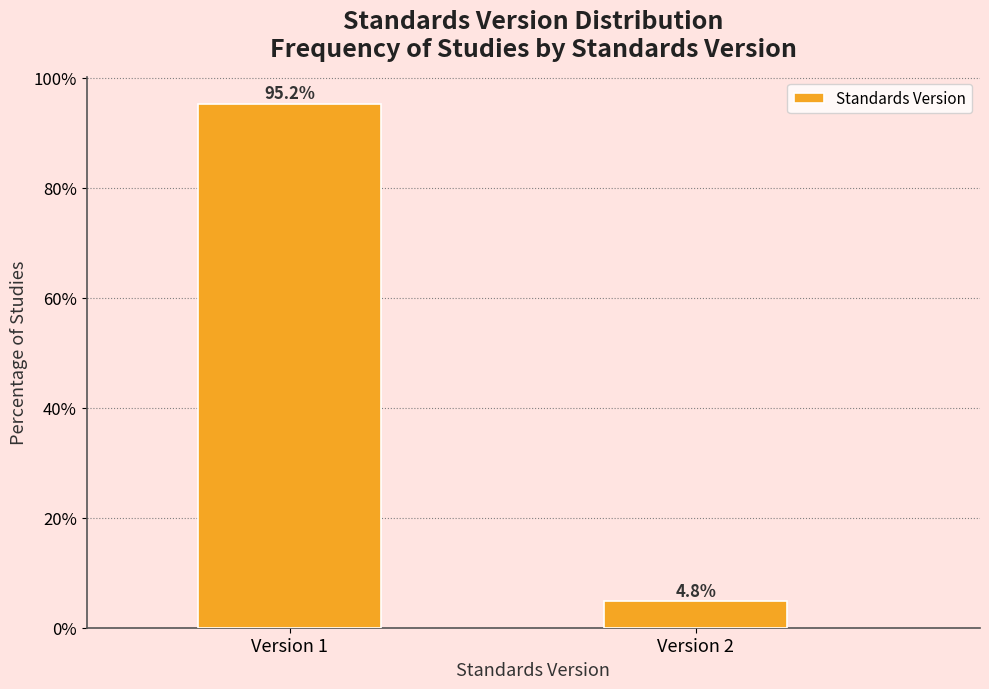

Reading left to right, what are all the values shown in this chart?

Version 1=95.2	Version 2=4.8